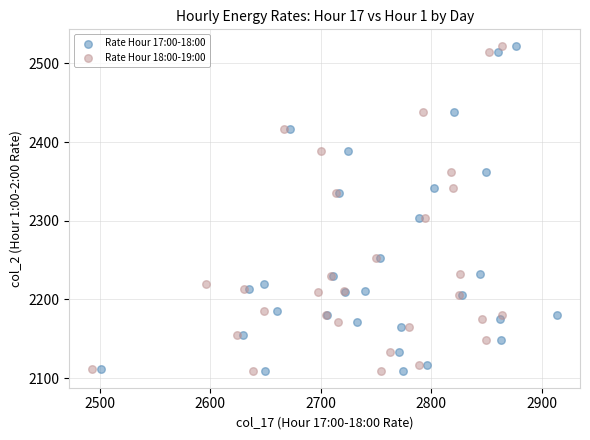

What are all the series names shown in the legend?

Rate Hour 17:00-18:00, Rate Hour 18:00-19:00